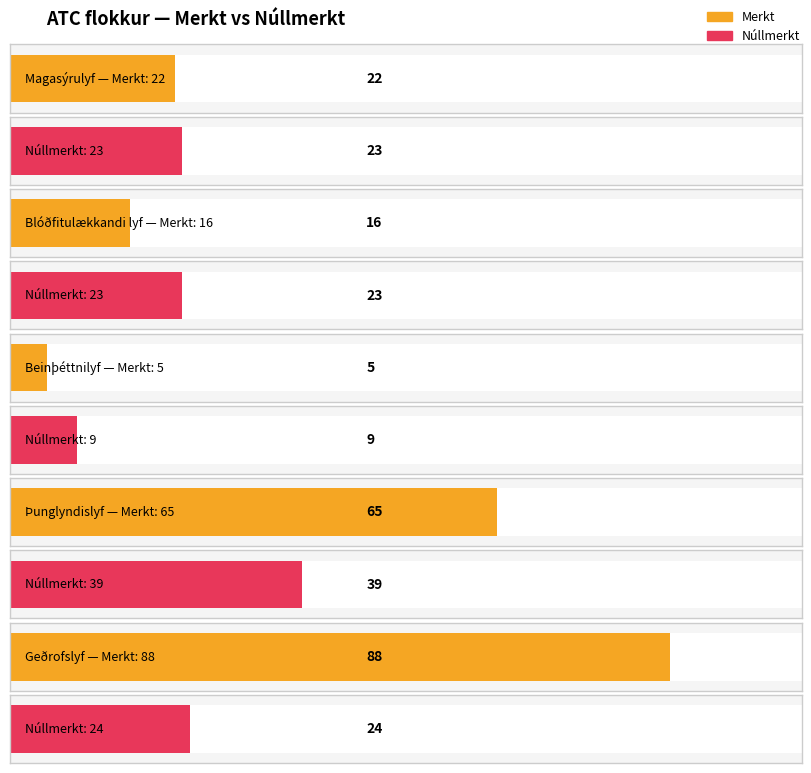

What are all the series names shown in the legend?

Merkt, Núllmerkt